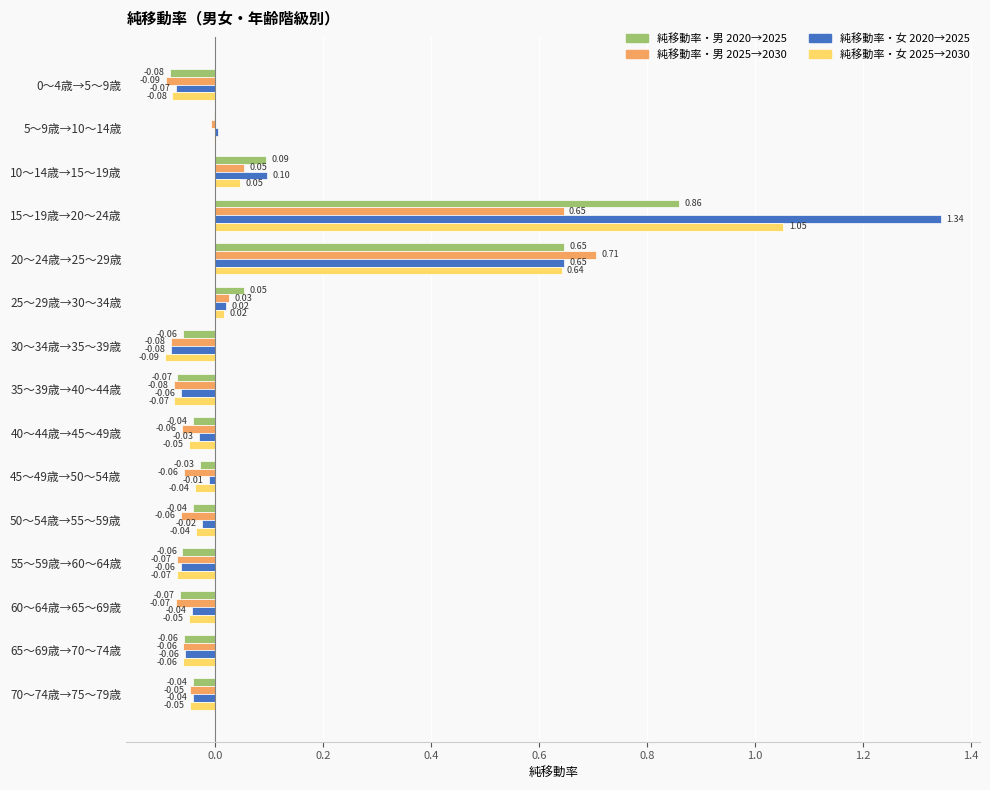

Which series changed the most between 0～4歳→5～9歳 and 20～24歳→25～29歳?

純移動率・男 2025→2030